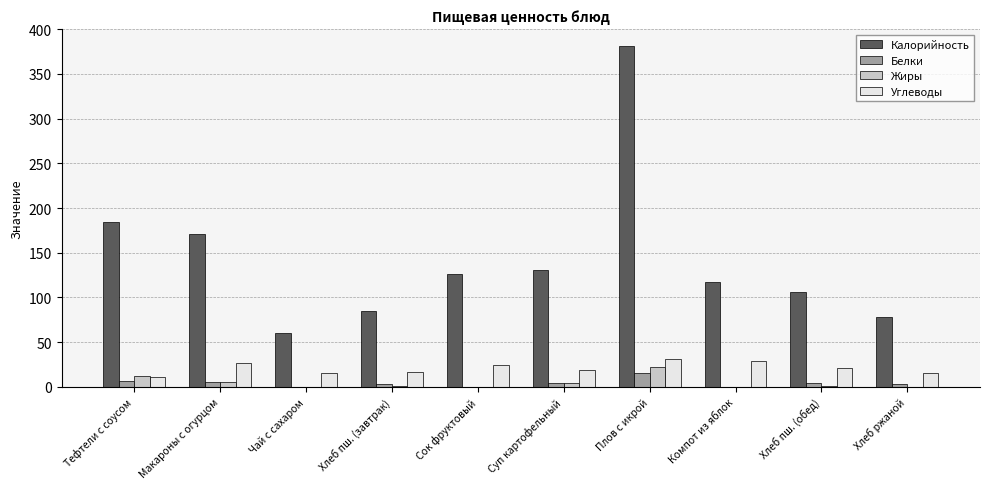

The Калорийность series shows 60 at Чай с сахаром. True or false?

True